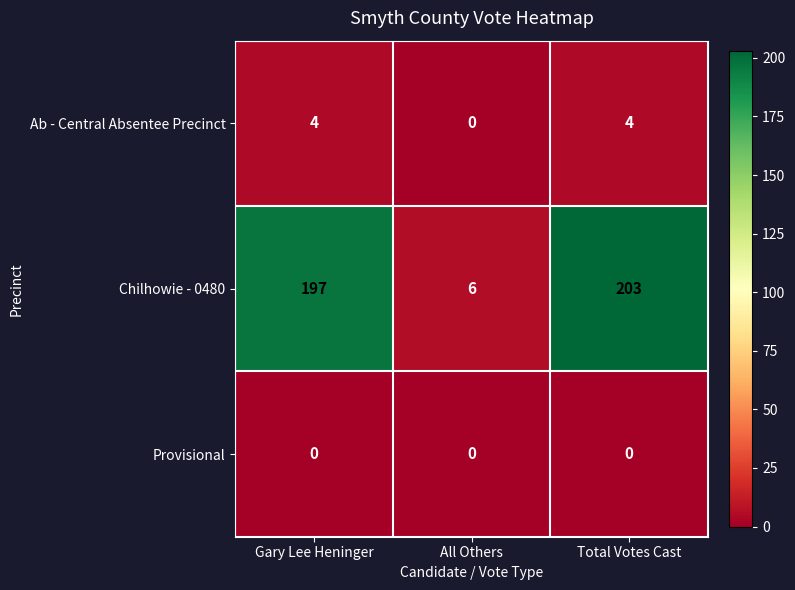

List the series in order of their peak value, highest first.

Chilhowie - 0480, Ab - Central Absentee Precinct, Provisional